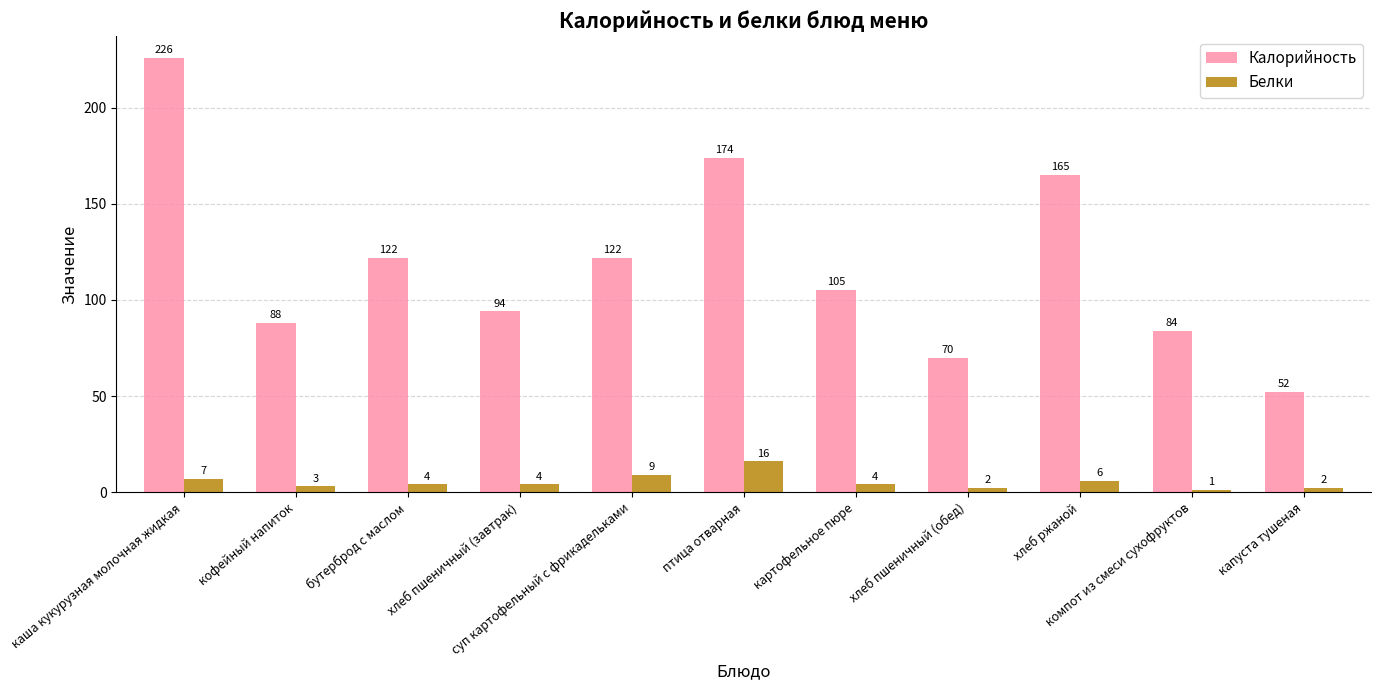

What is the difference between the maximum and minimum values in the Калорийность series?

174